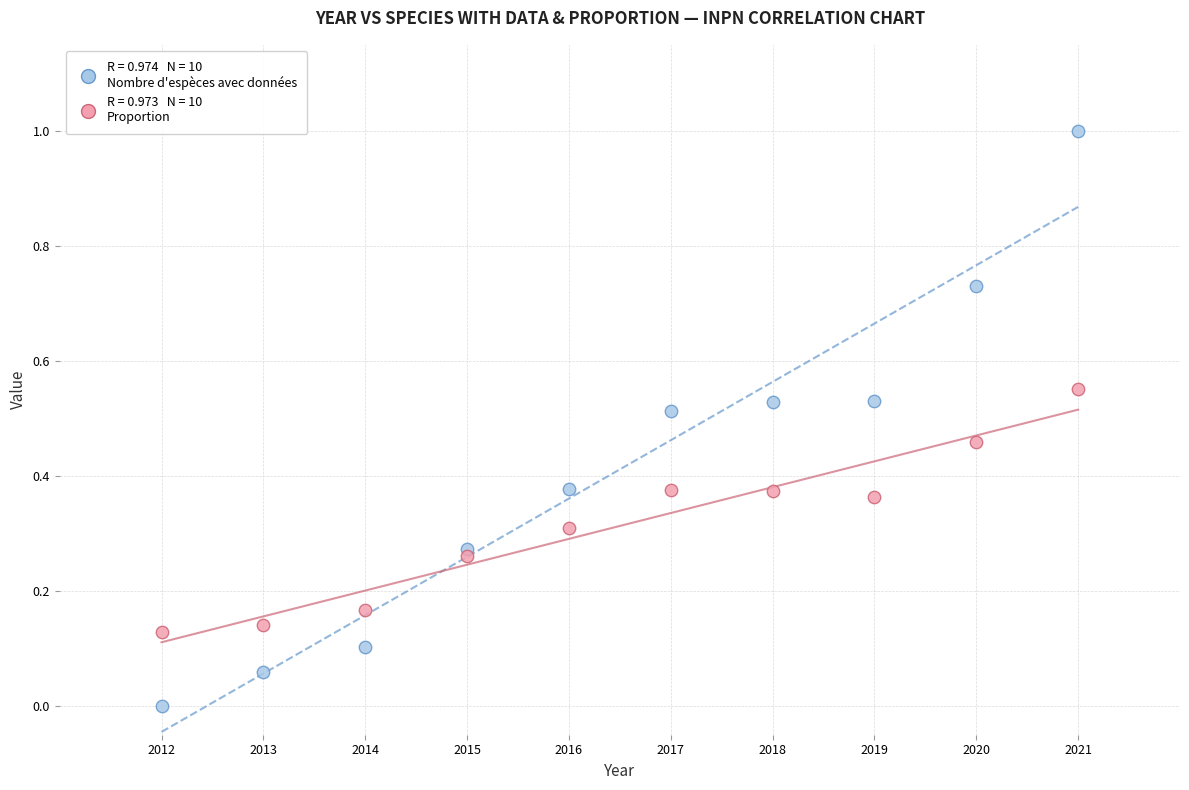

Across all data points, what is the range of X values (max minus min)?

9.0